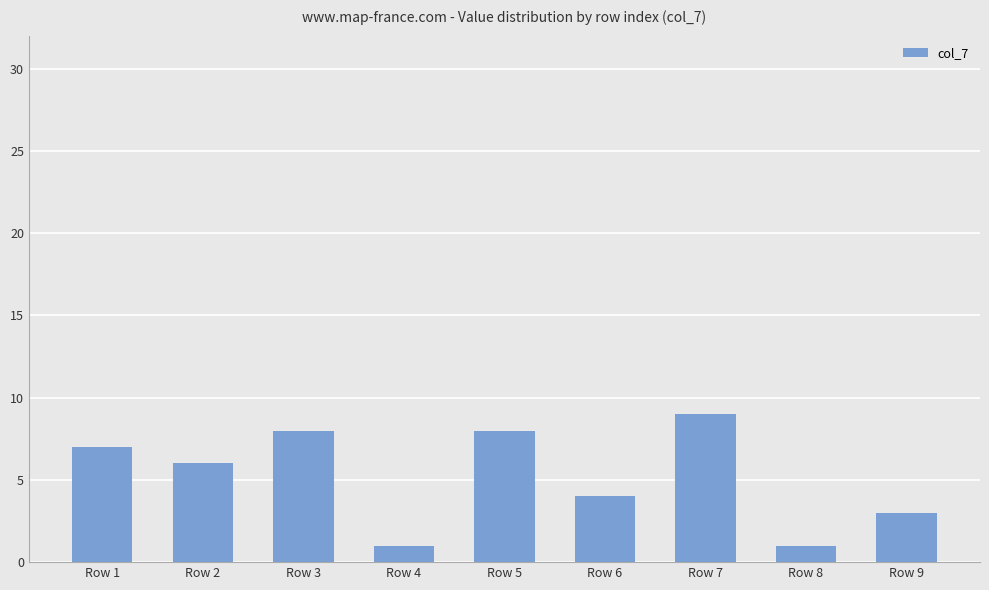

What is the approximate value at Row 1?

7